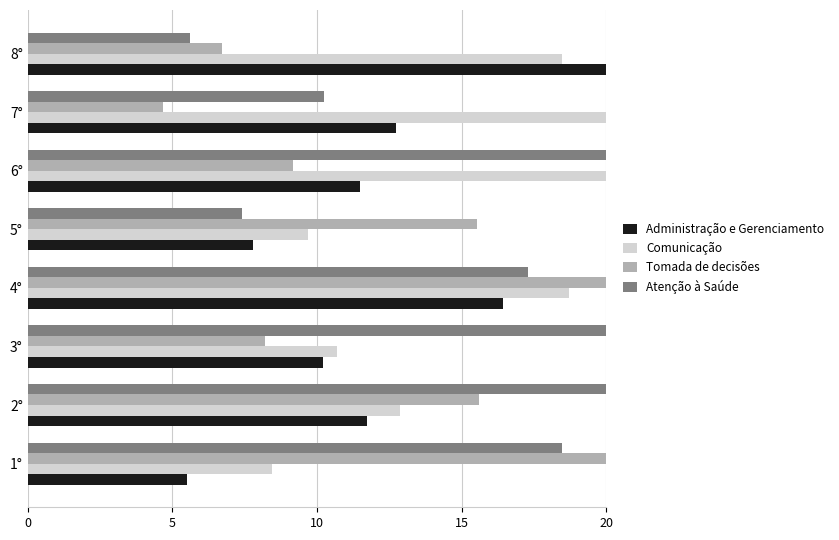

The value of Comunicação at 6° is 31.7. True or false?

False